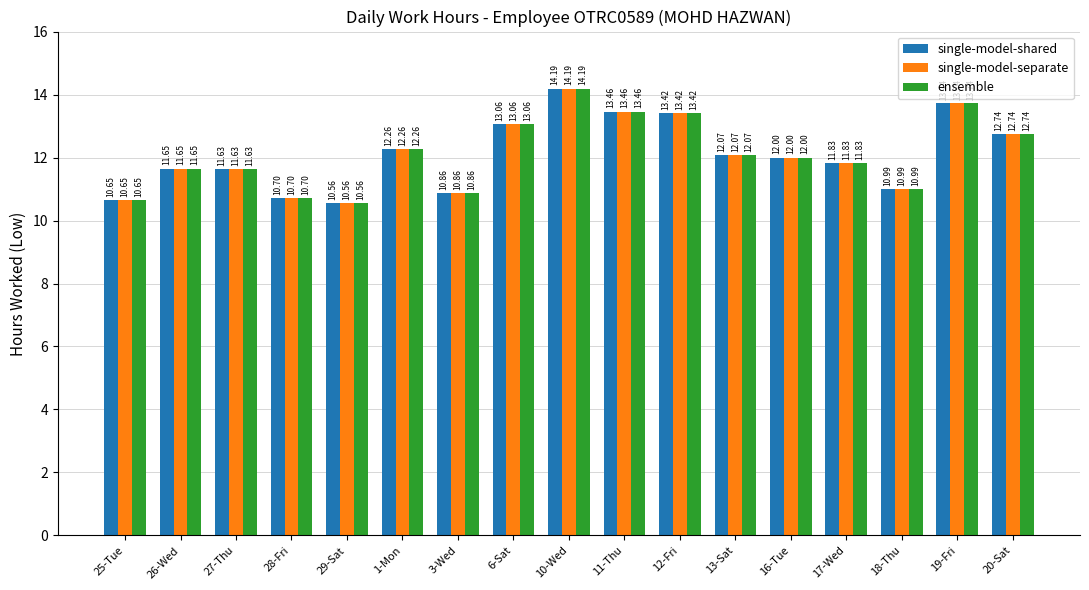

What is the label of the 1st bar from the right?

20-Sat